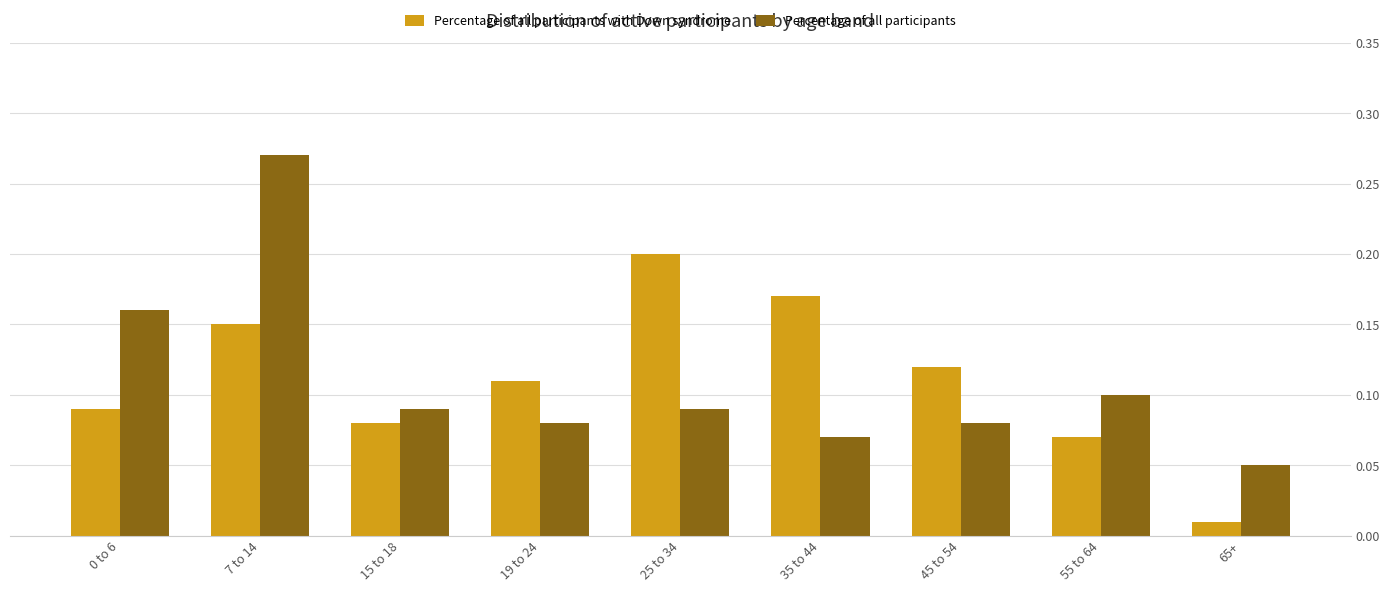

Rank the series at 55 to 64 from lowest to highest value.

Percentage of all participants with Down syndrome, Percentage of all participants